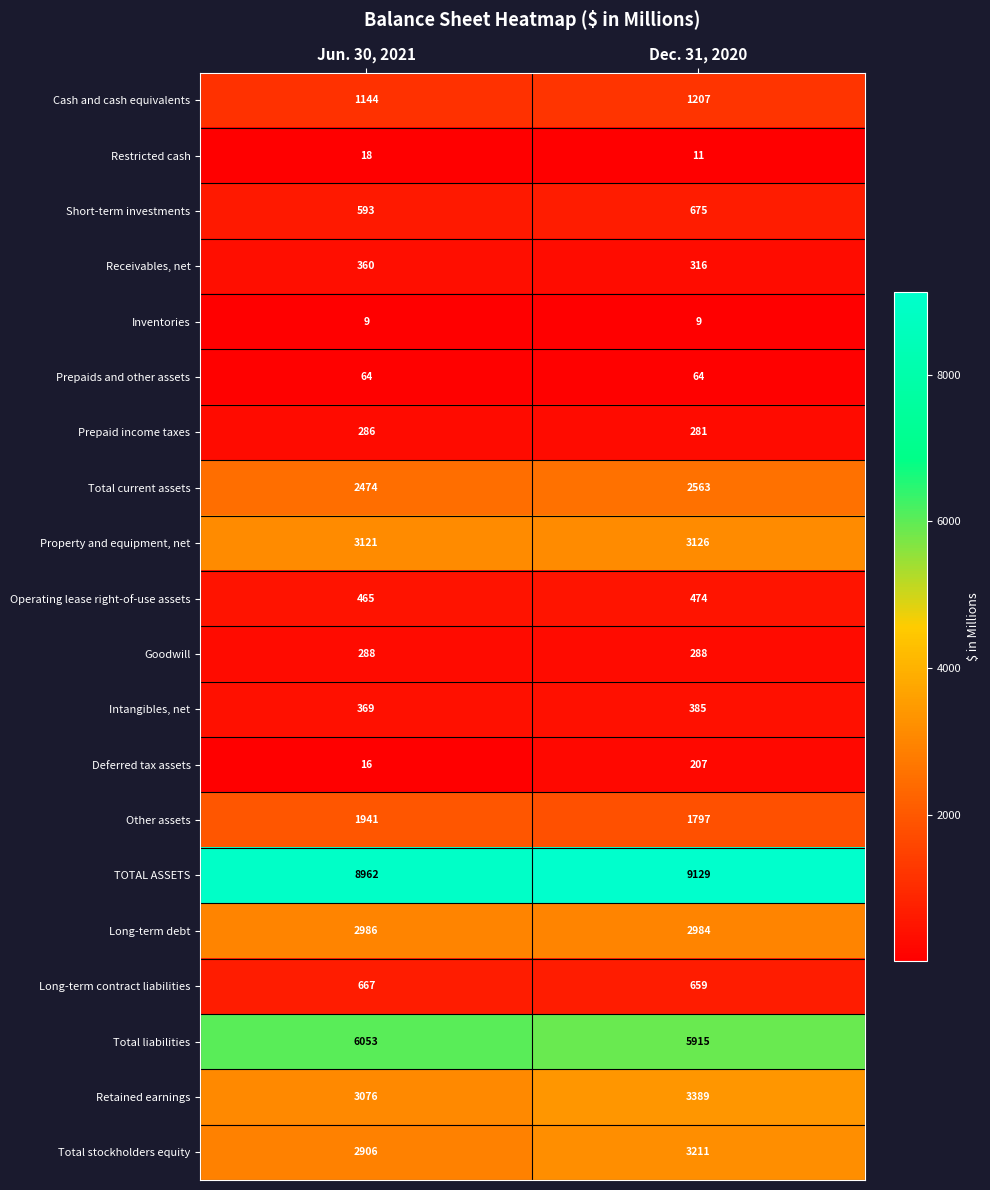

What is the difference between the highest and lowest values at Jun. 30, 2021?

8953